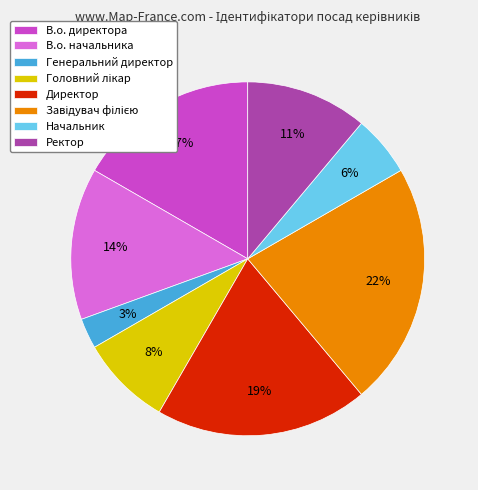

Which category has the smallest portion of the pie?

Генеральний директор